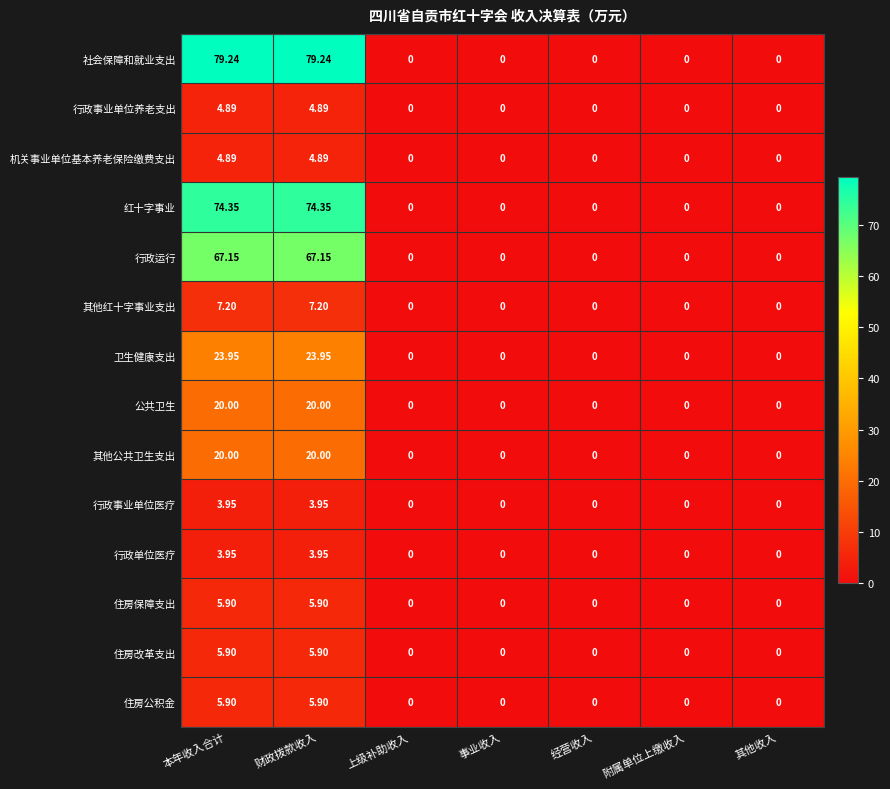

Count the number of categories in the chart.

7